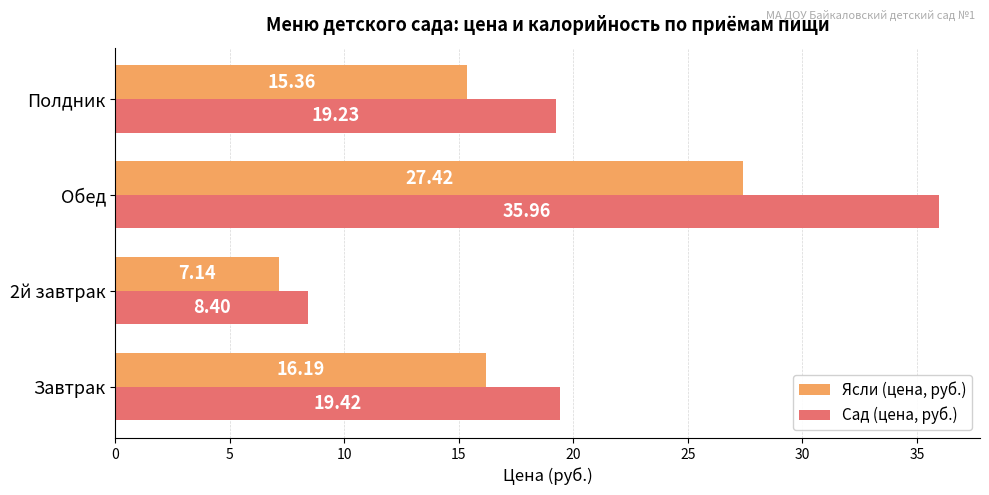

Rank the series at Полдник from lowest to highest value.

Ясли (цена, руб.), Сад (цена, руб.)